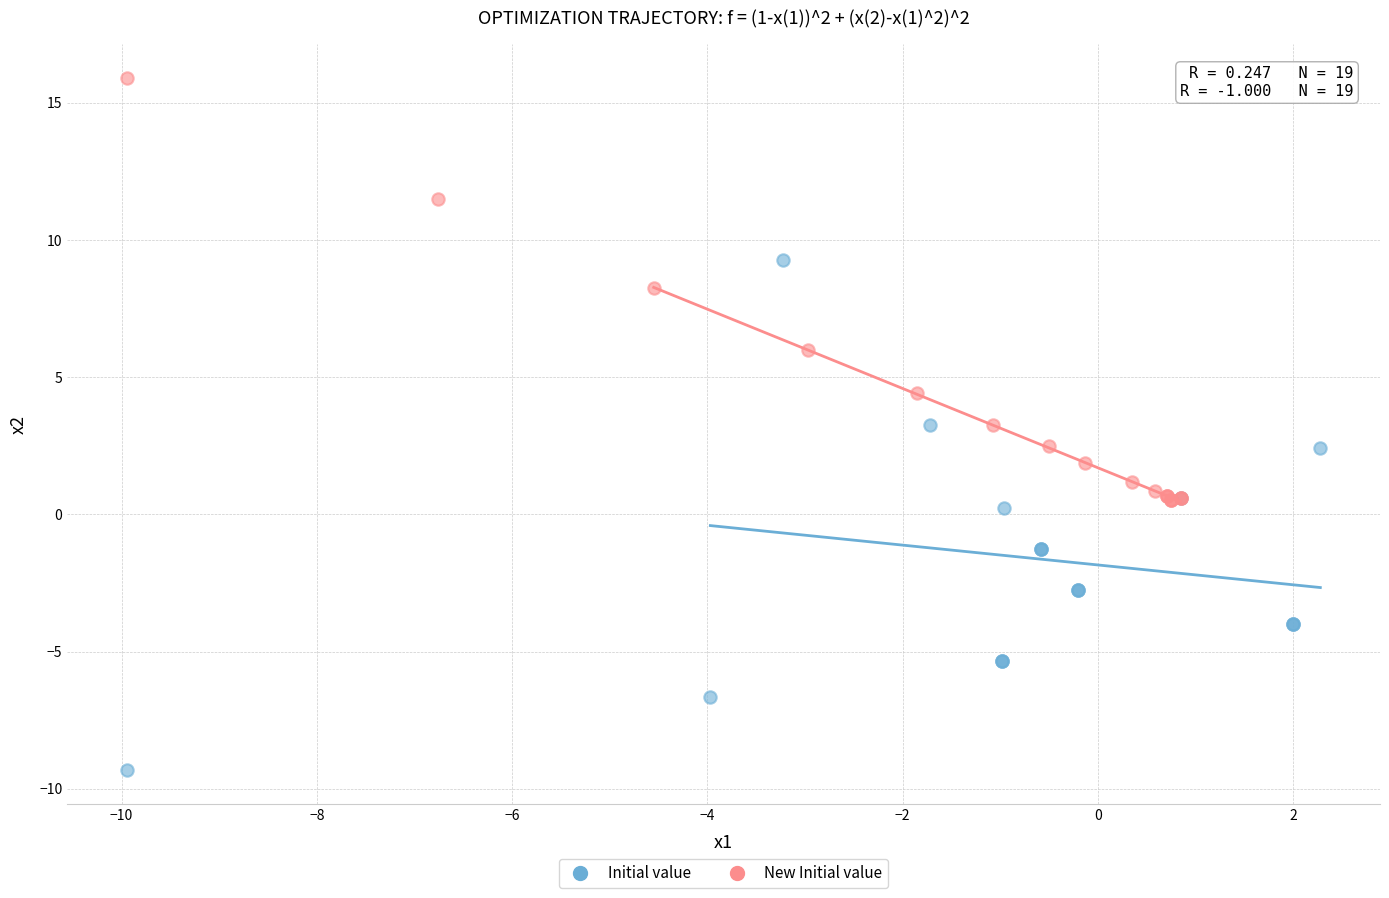

Which series reaches the minimum Y coordinate?

Initial value